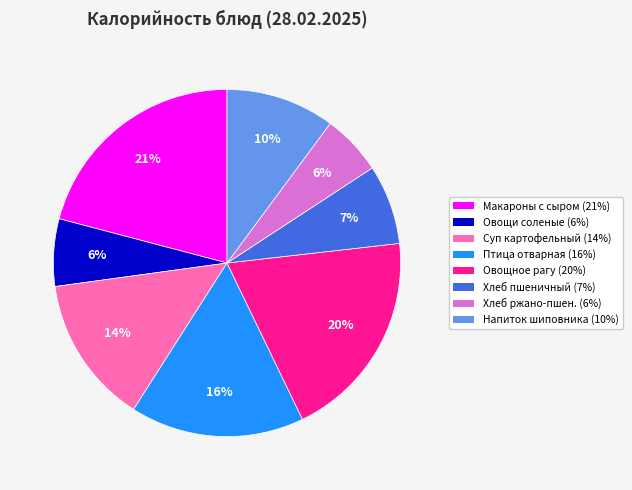

To the nearest percent, what is the difference between the largest and smallest slice percentages?

15%